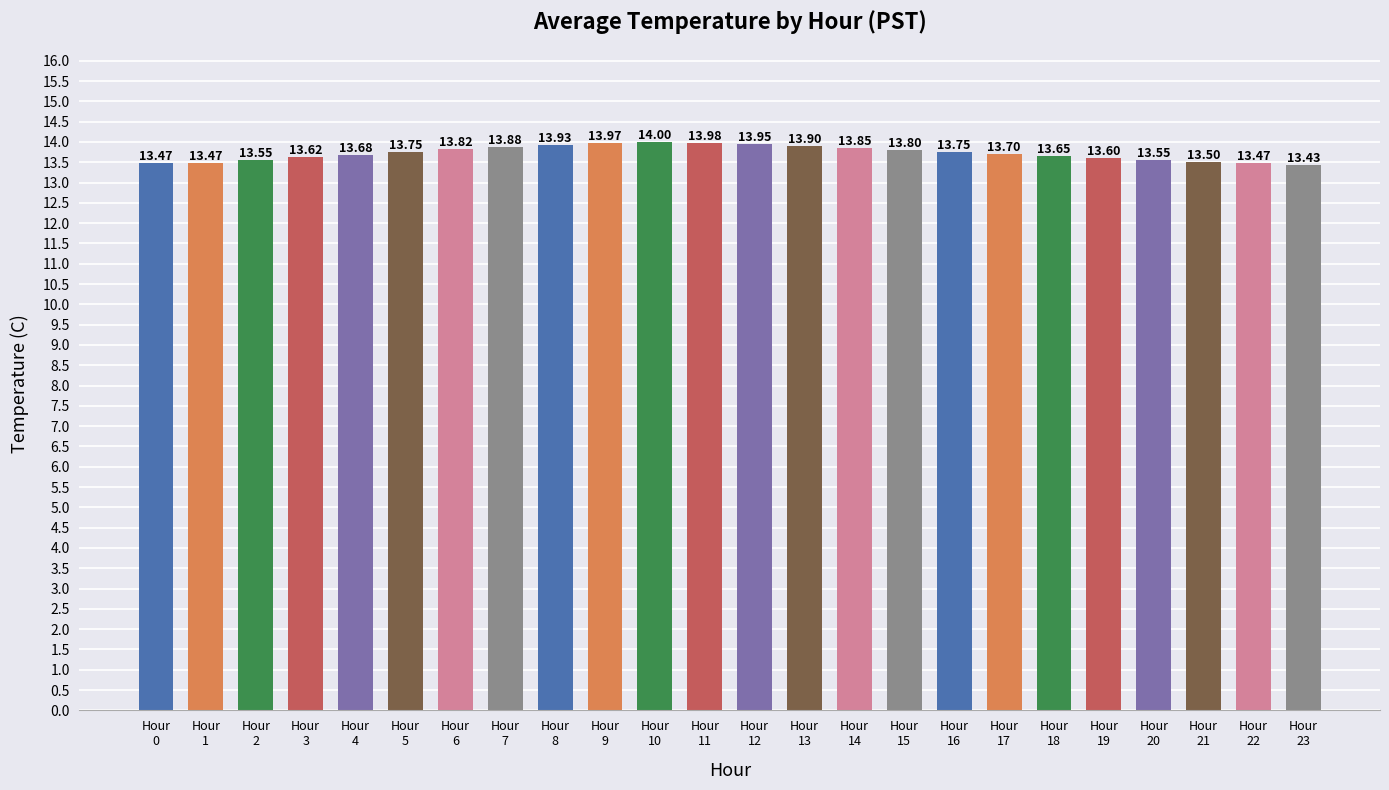

What is the difference between the maximum and minimum values?

0.6